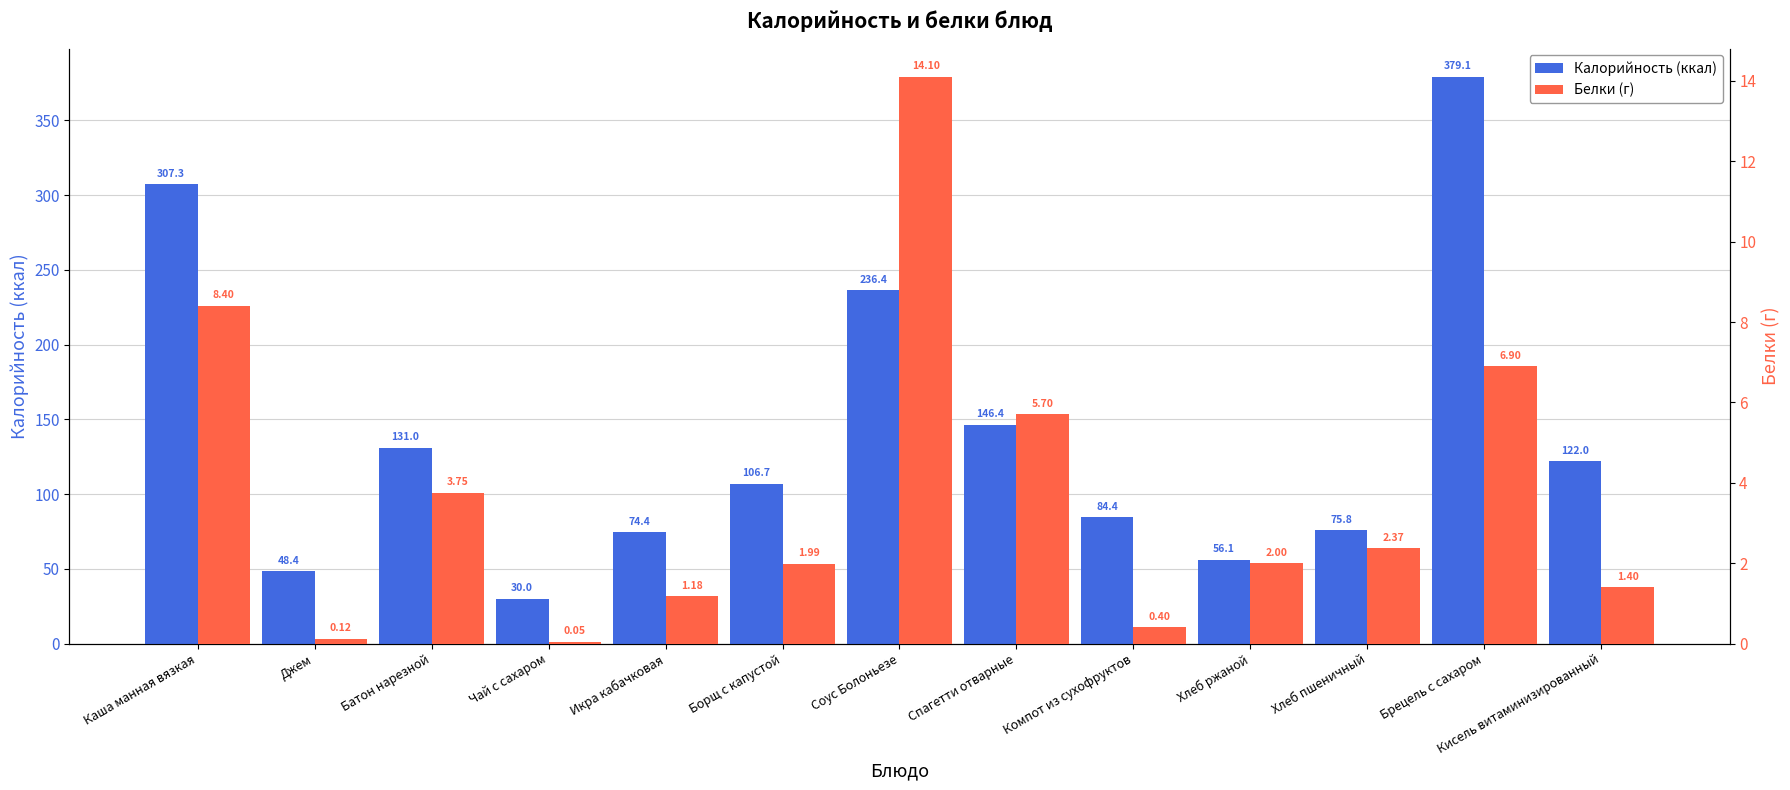

True or false: Калорийность (ккал) has a value of 146.4 at Спагетти отварные.

True